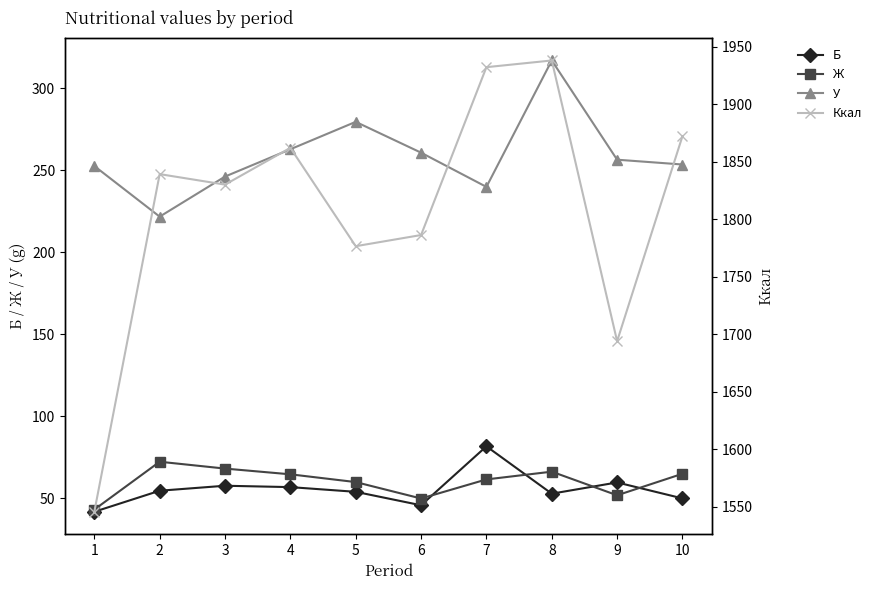

Where is Б nearest to the value 61?

9